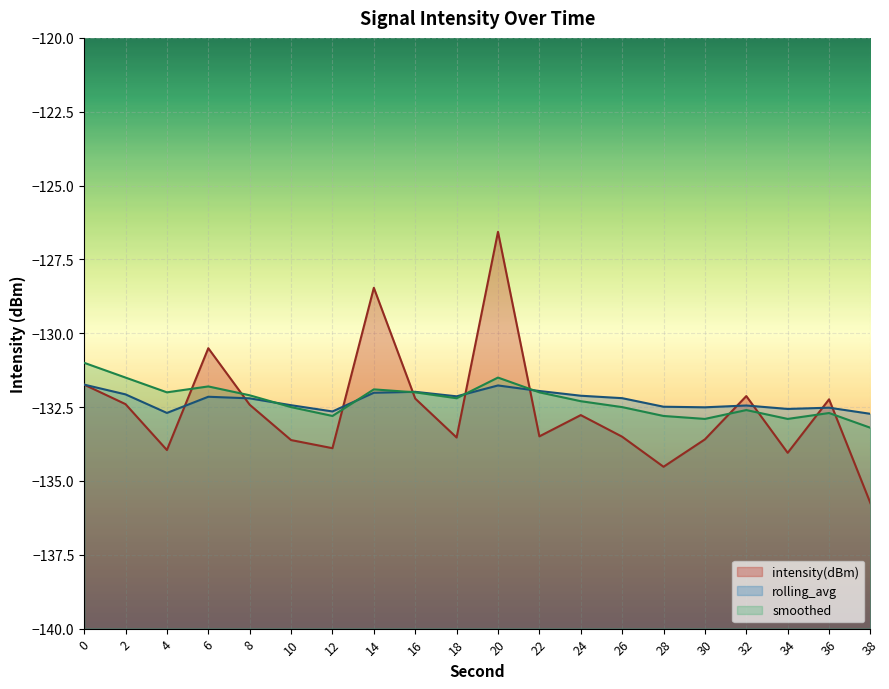

Does the chart display data point markers on the line(s)?

No